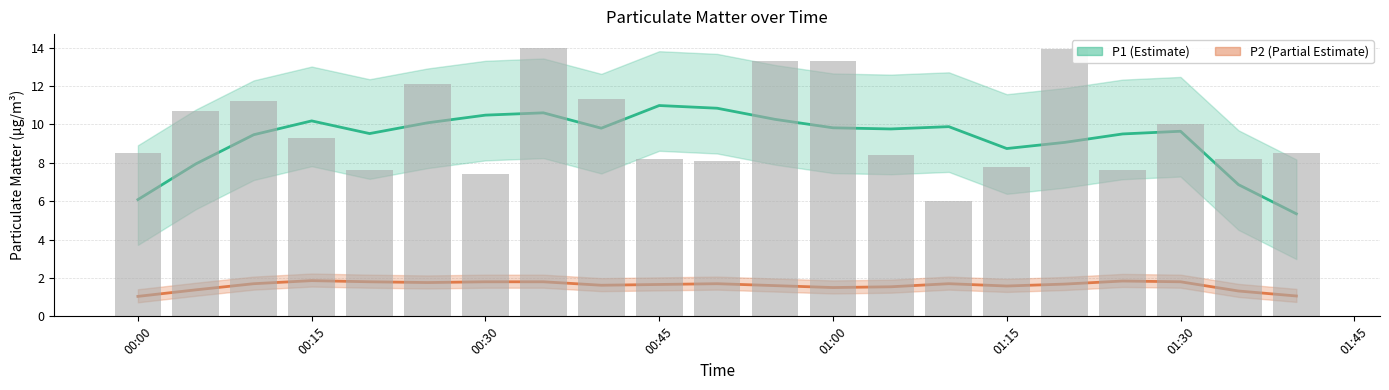

Which series has the largest range (max minus min)?

P1